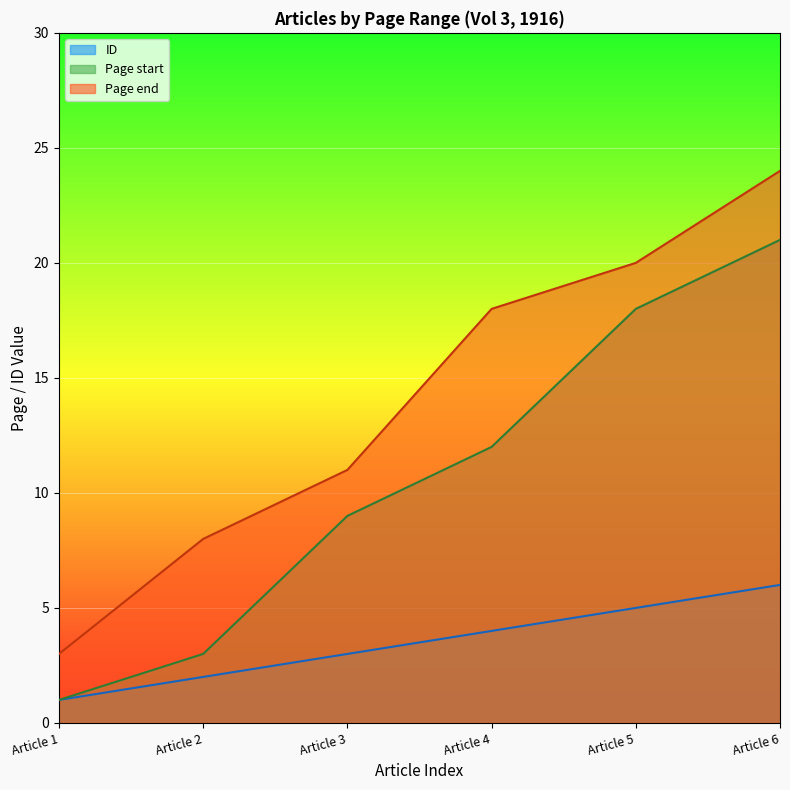

At which category does the chart reach its peak across all series?

Article 6